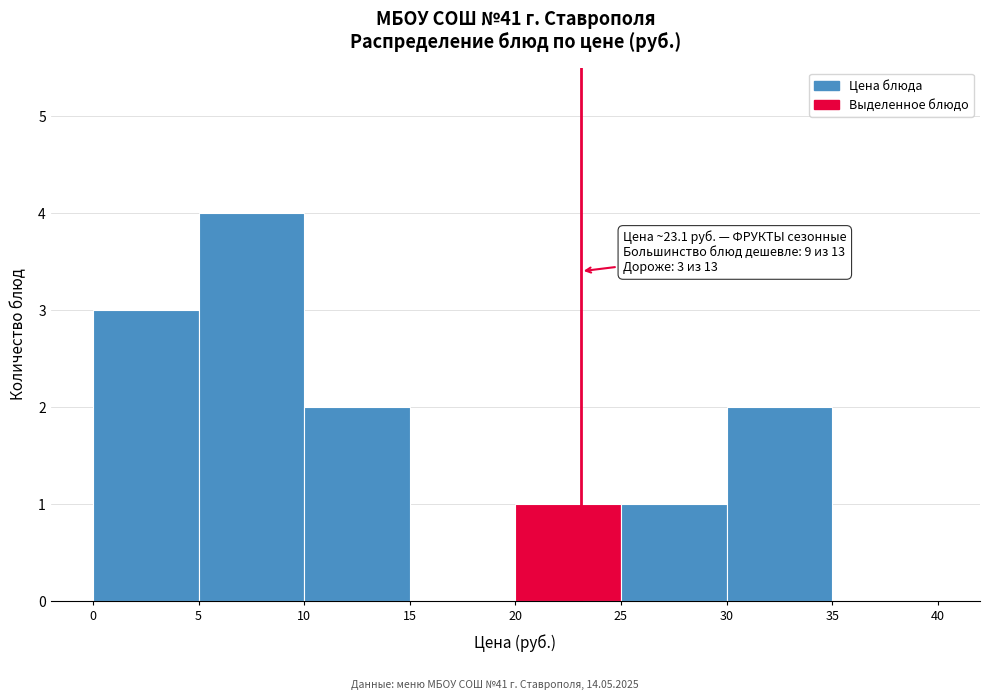

Which range on the x-axis has the tallest bar?

5 to 10